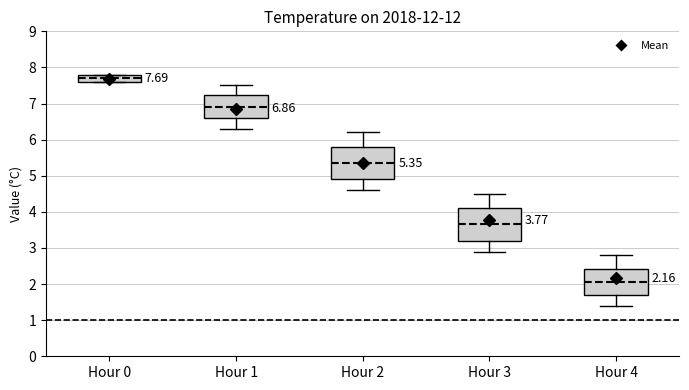

Which box has the highest median line?

Hour 0